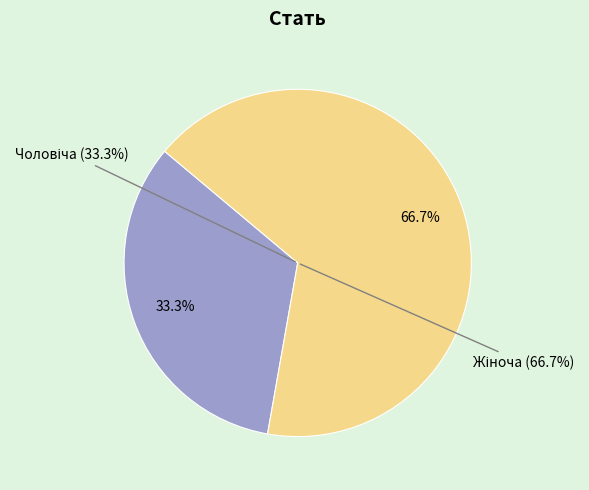

How many segments does this pie chart have?

2